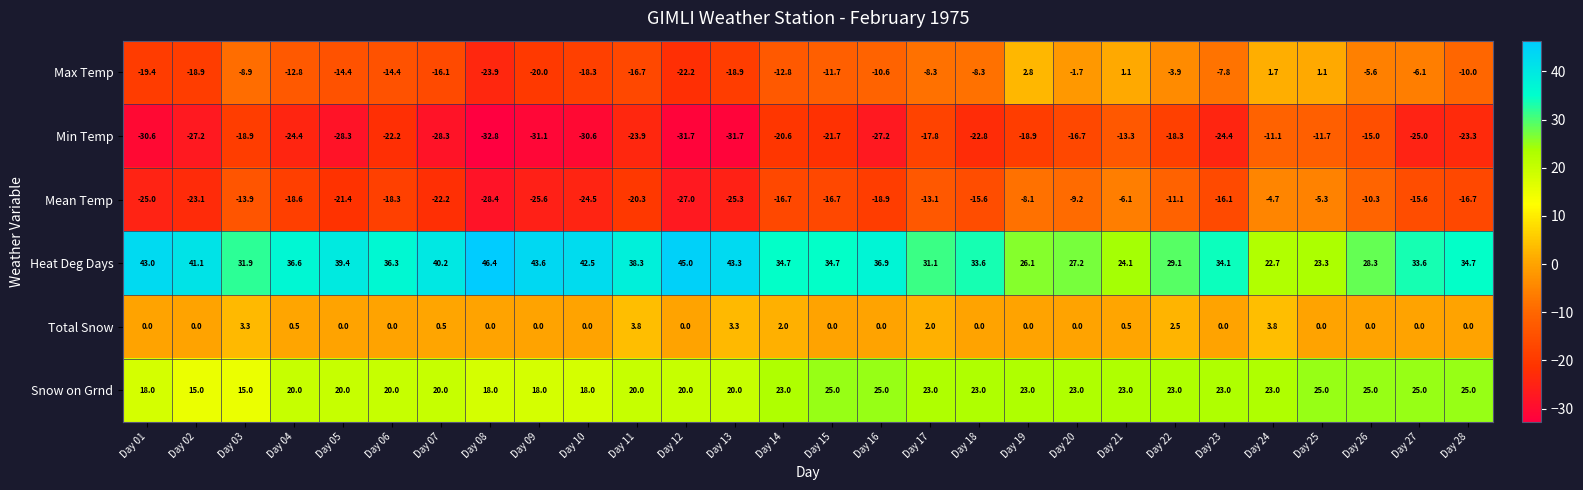

Which series has the widest spread of values?

Max Temp